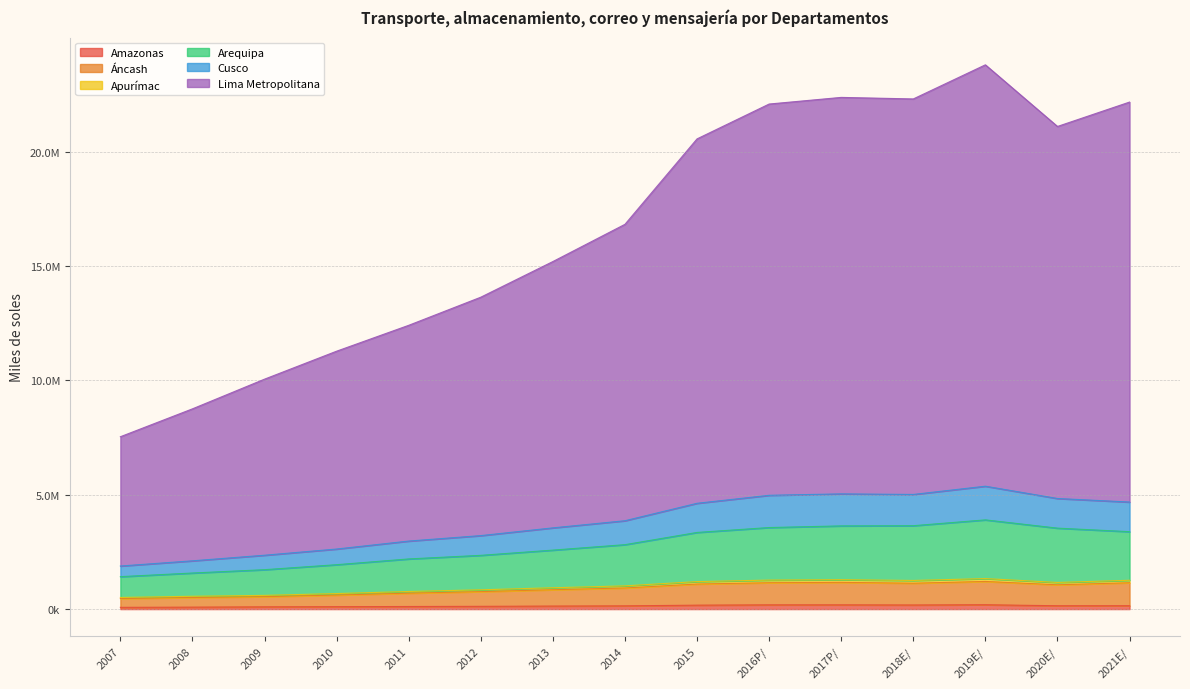

Which category has the lowest value across all series?

2007